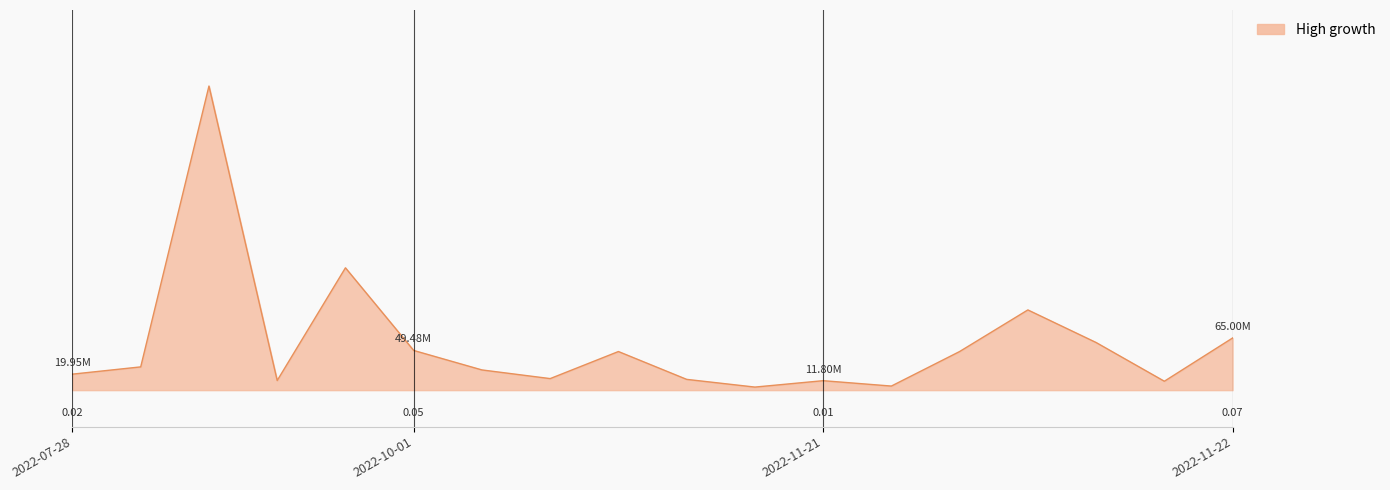

Does the chart display data point markers on the line(s)?

No